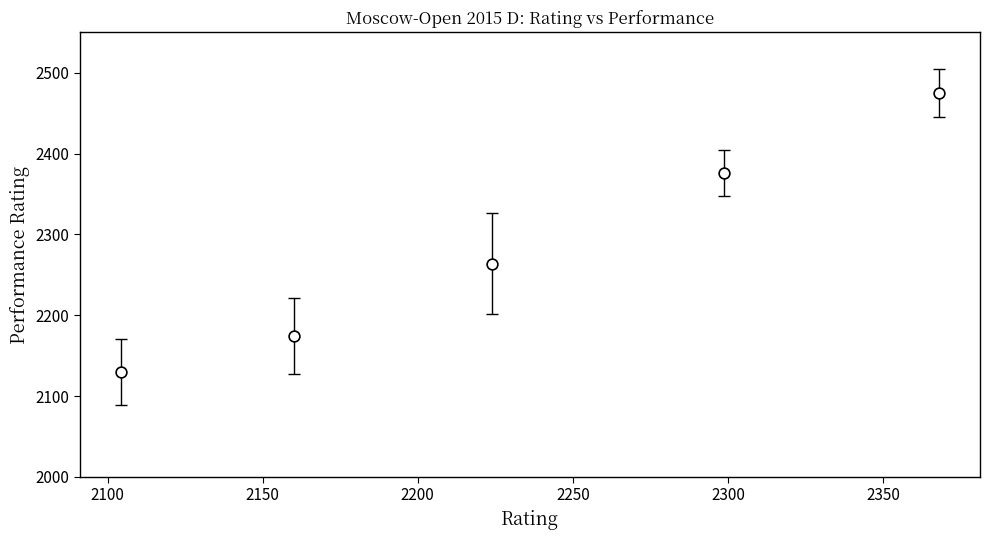

What Y value in the scatter plot is closest to 2302?

2264.0